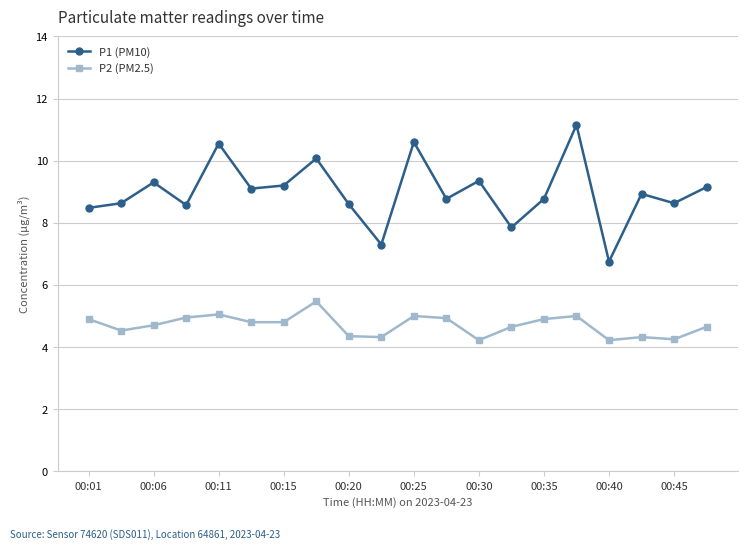

Which series has the largest total across all categories?

P1 (PM10)